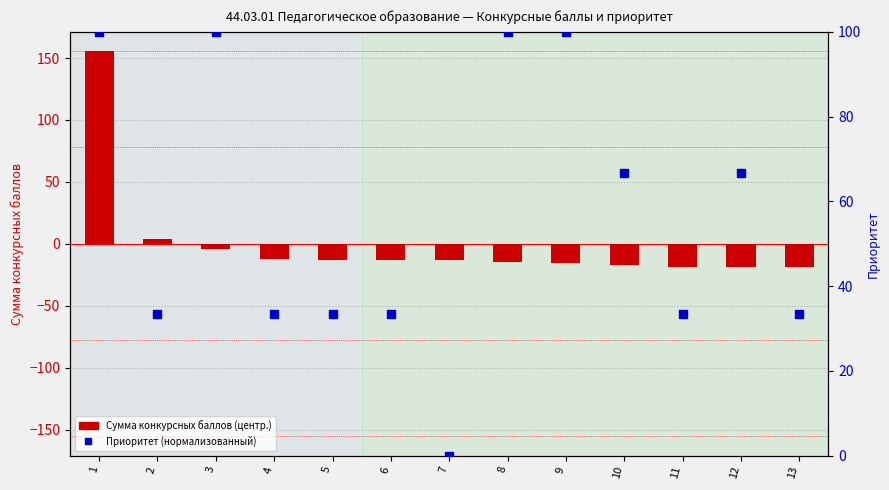

Which series has the largest total across all categories?

Приоритет (нормализованный)